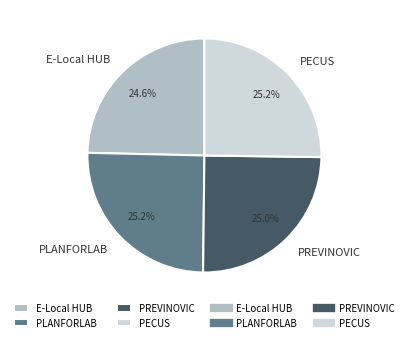

Do E-Local HUB and PECUS together represent more than half of the pie?

No